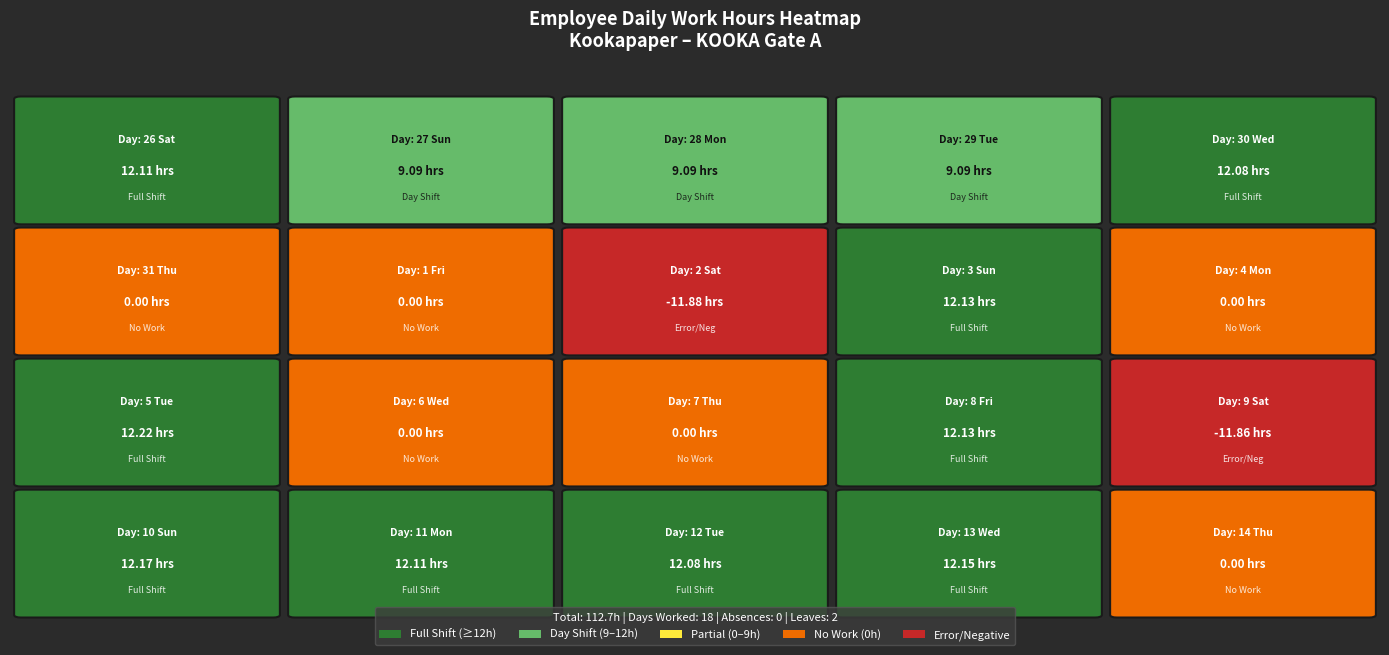

What is the average value?

5.6